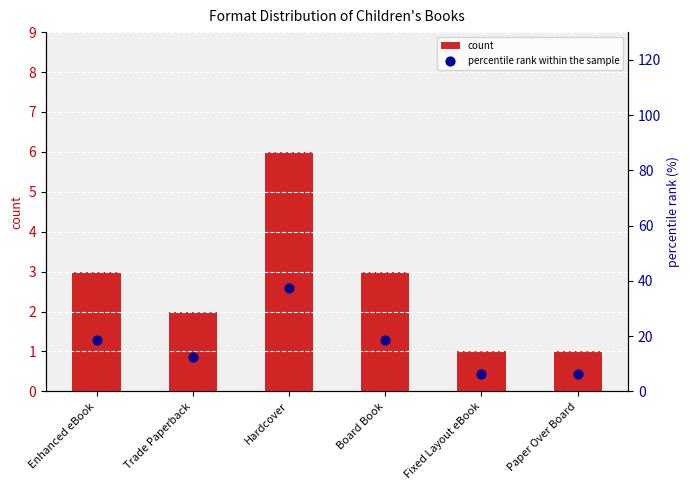

Which series has the widest spread of Y values?

percentile rank within the sample